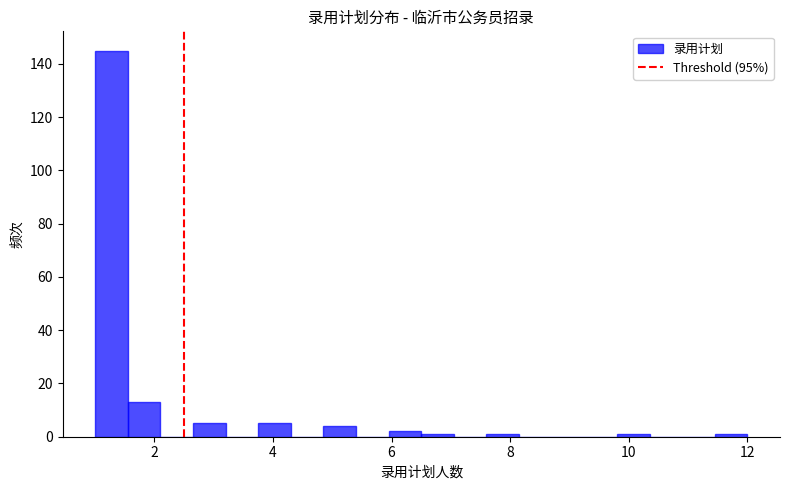

Around what value on the x-axis is the tallest bar? Give the approximate position of its centre, as read against the axis.

1.2